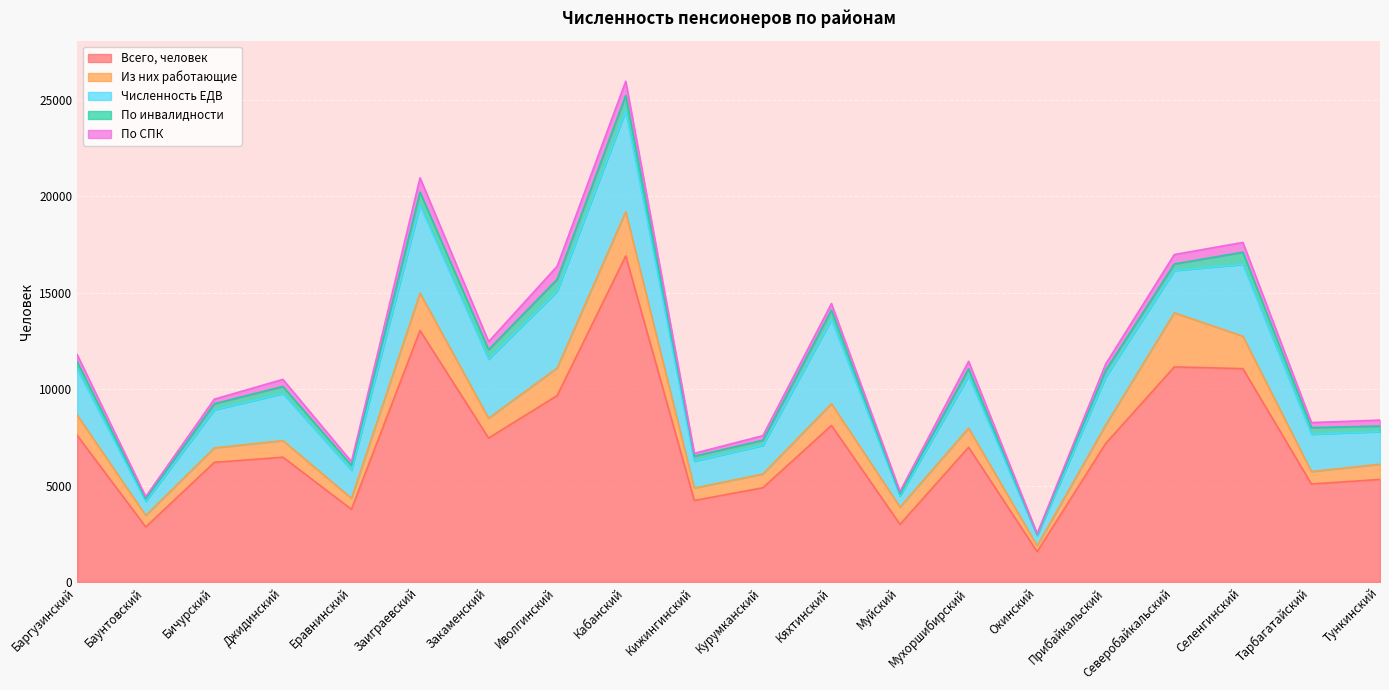

Which series has the largest total across all categories?

Всего, человек